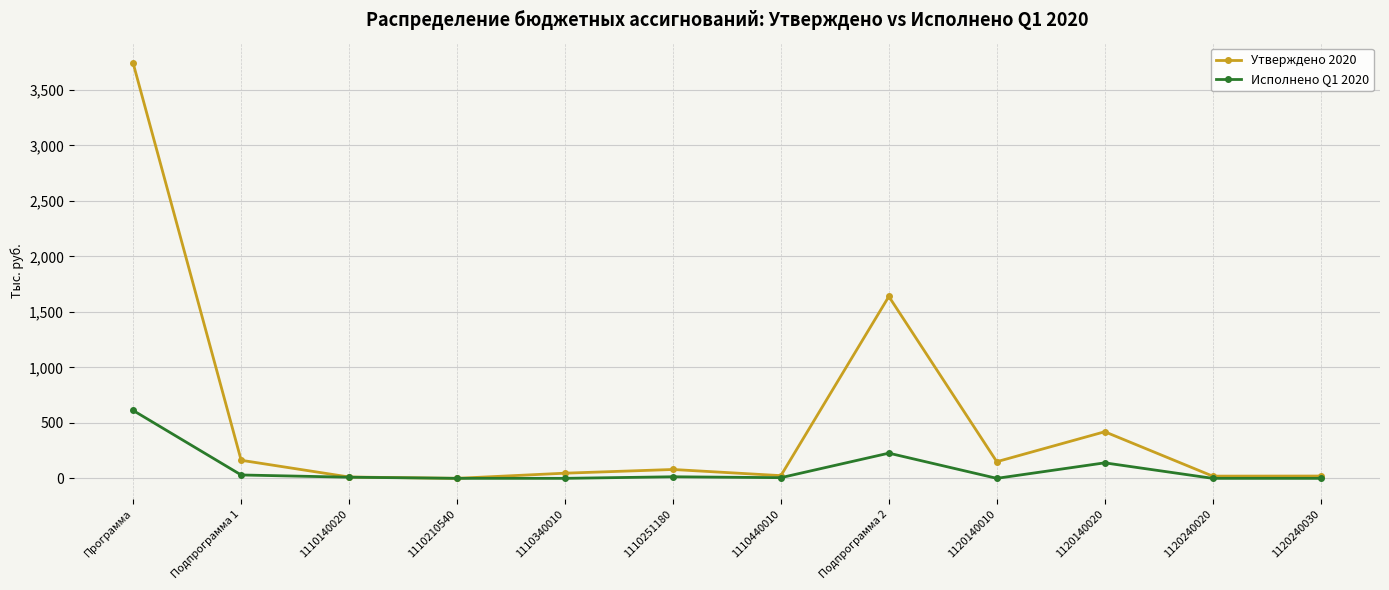

At which label is Утверждено 2020 closest to 1869?

Подпрограмма 2